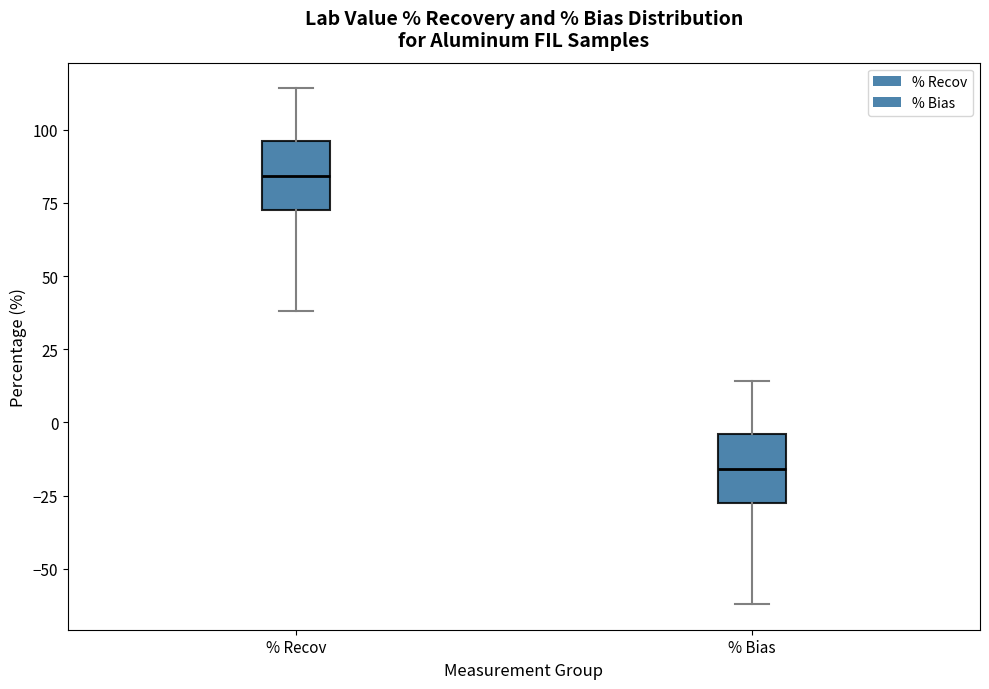

Which box has the highest median line?

% Recov